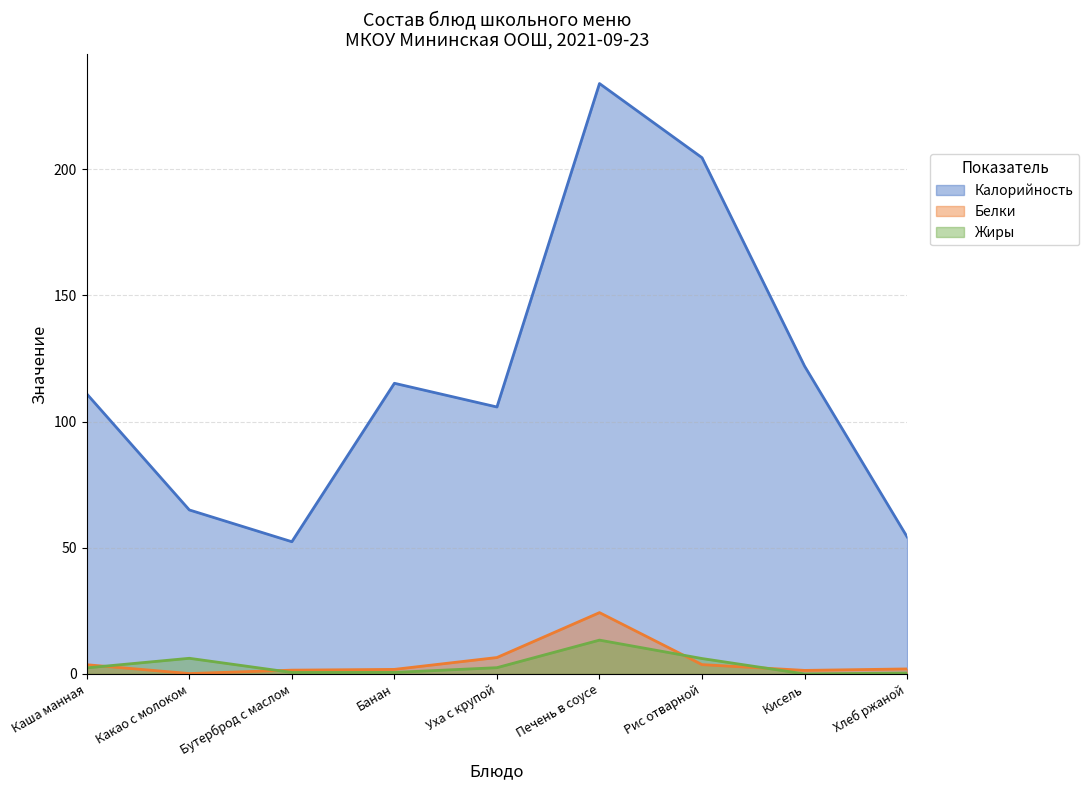

What is the label of the 8th point from the left?

Кисель